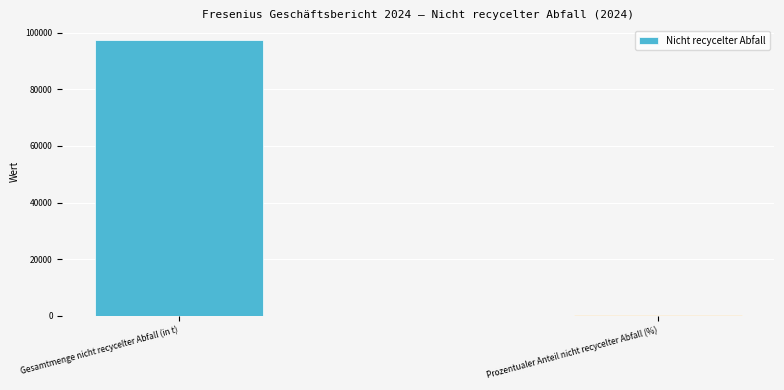

What is the greatest value displayed?

97448.0